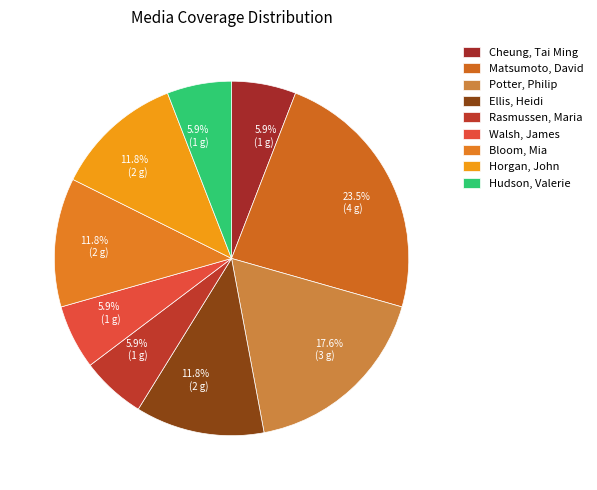

How many slices are in this pie chart?

9